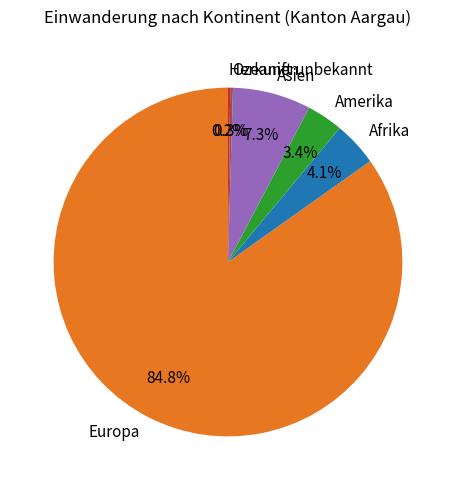

How much of the chart is everything except Amerika?

96.6%